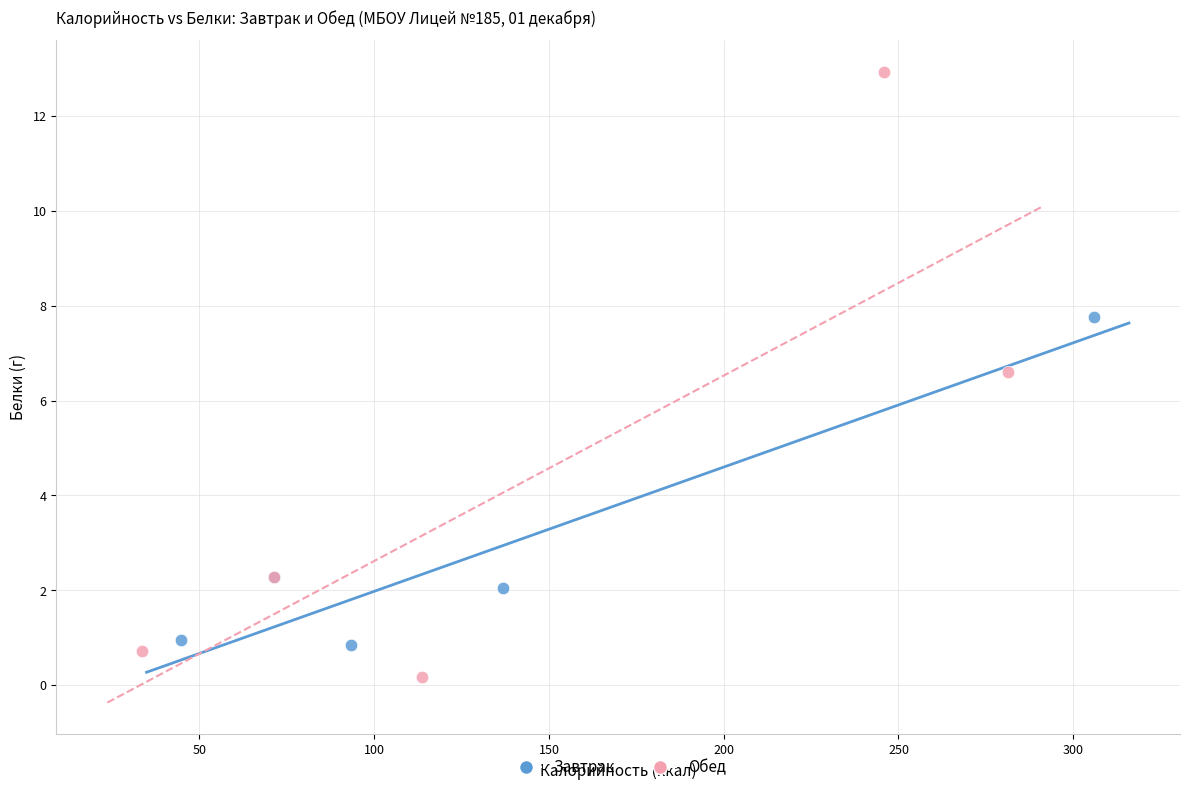

Which series reaches the minimum Y coordinate?

Обед